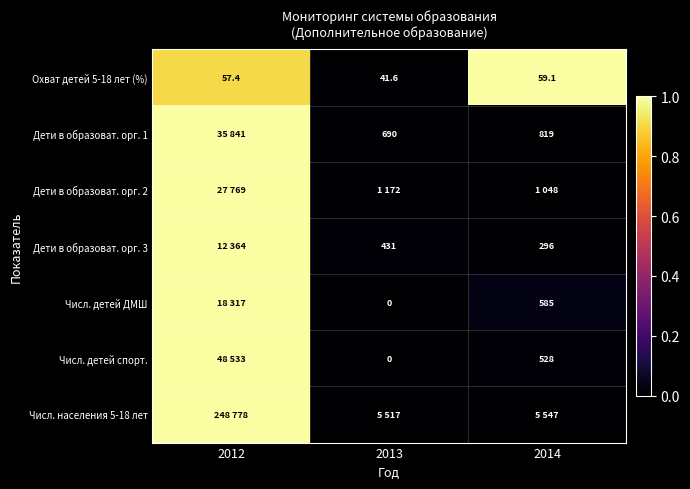

Is the value of Дети в образоват. орг. 1 at 2014 greater than the value of Дети в образоват. орг. 3 at 2013?

Yes